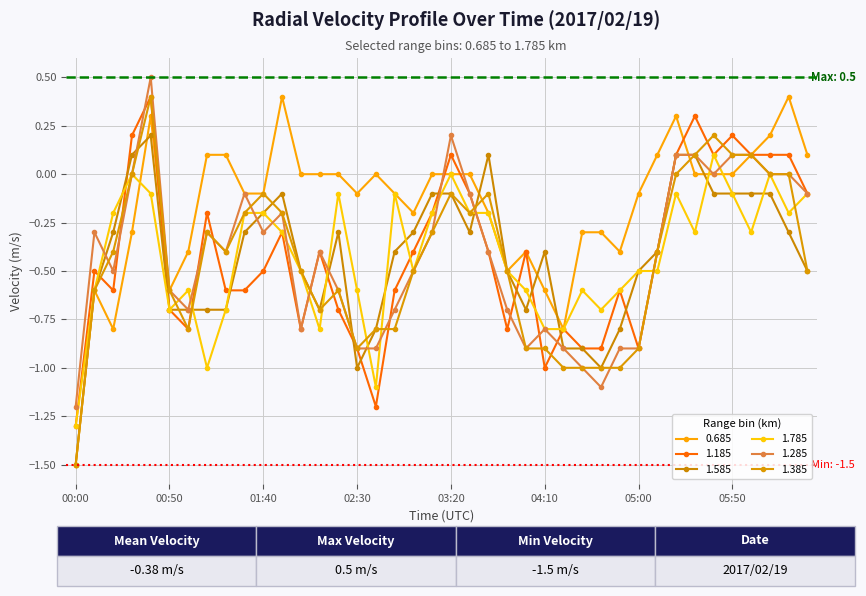

How many lines are shown in the chart?

6